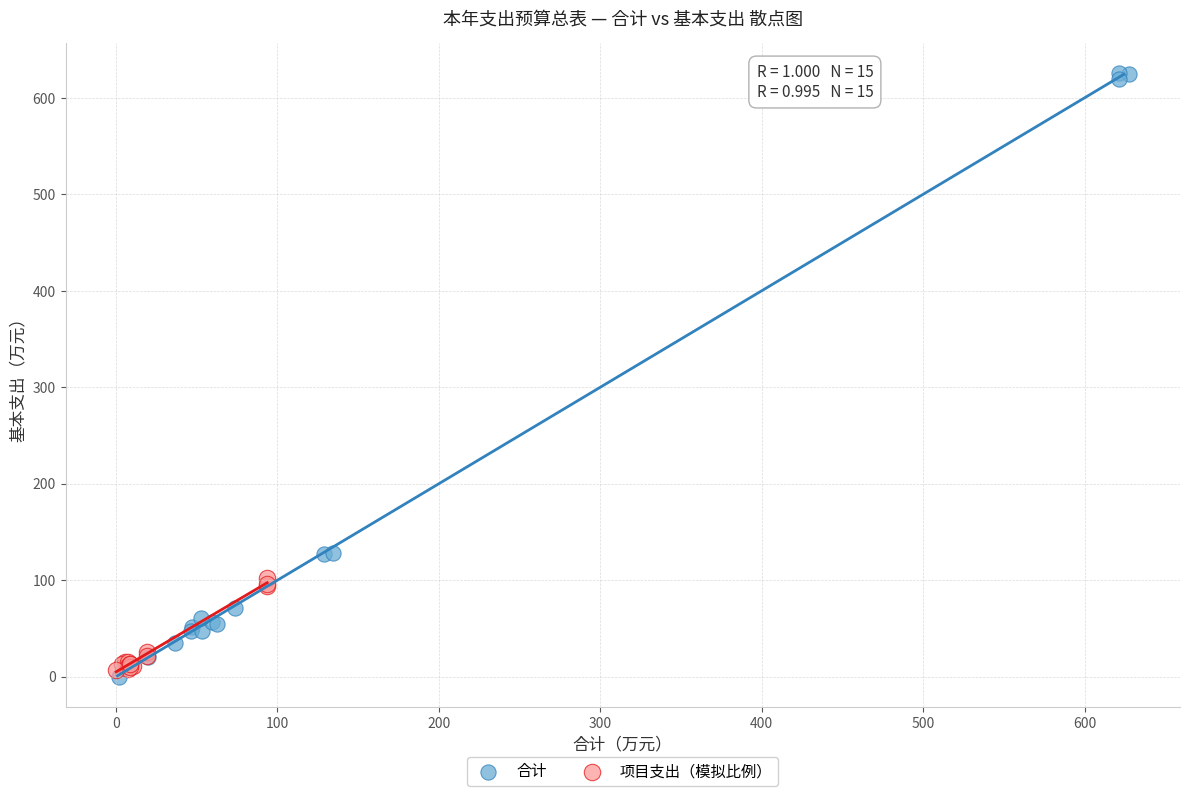

Which series has the widest spread of Y values?

合计